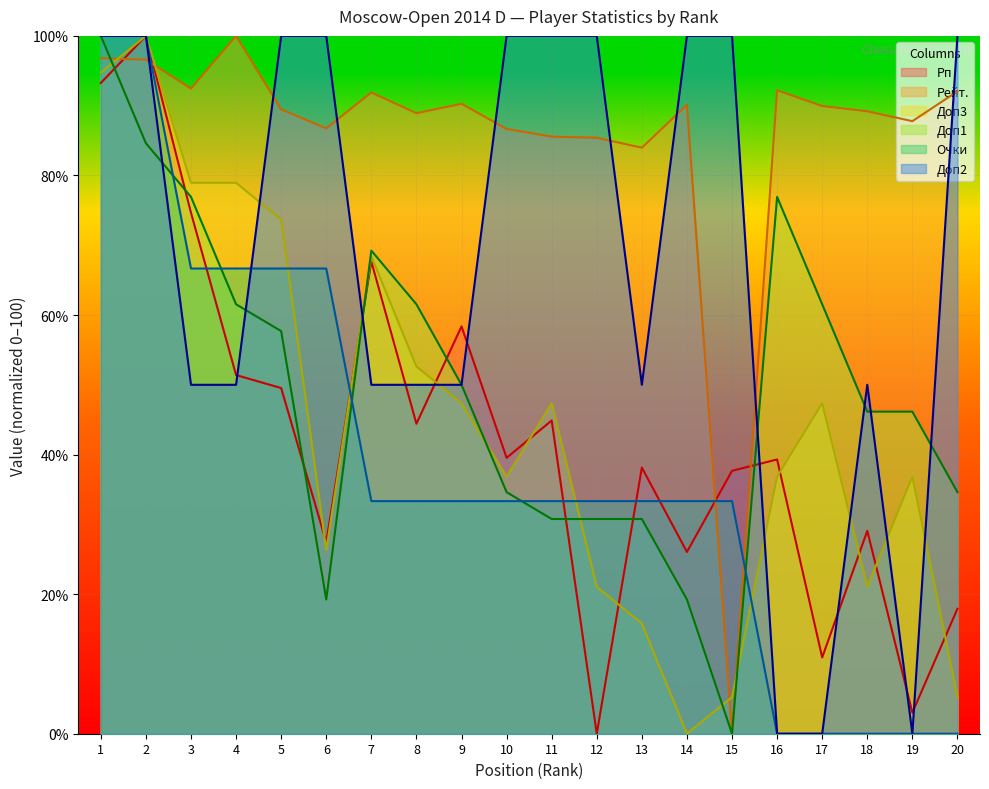

What is the difference between the Доп2 values at 16 and 7?

50.0